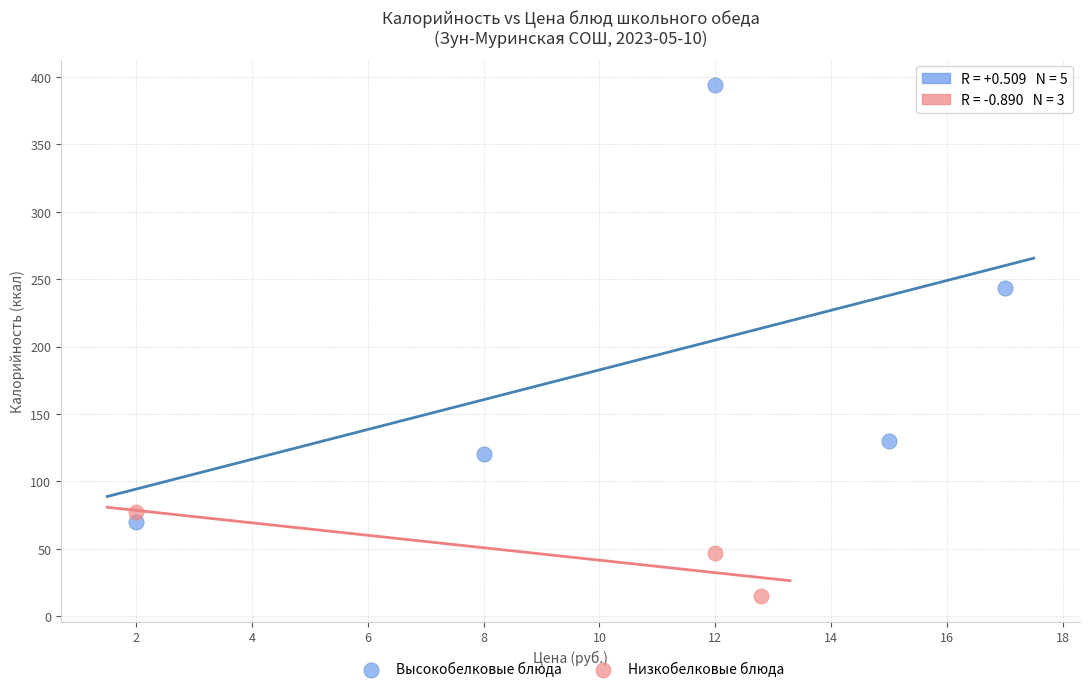

Which series contains the lowest Y value?

Низкобелковые блюда